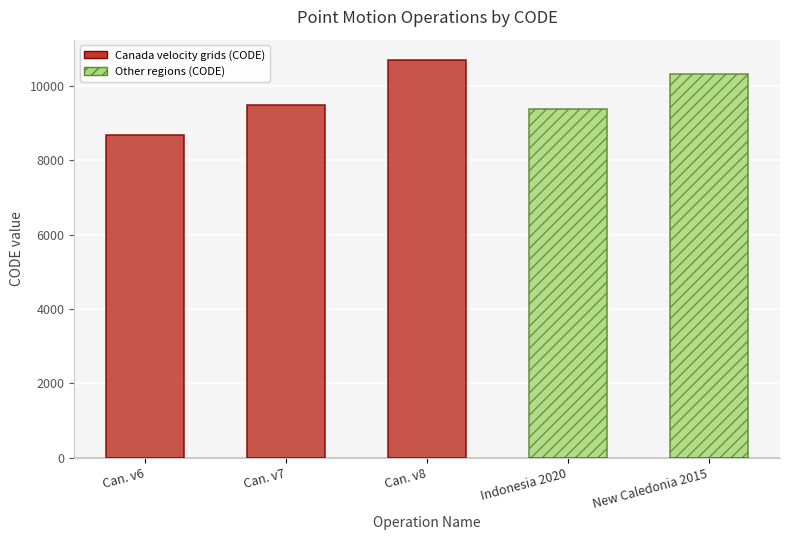

Read the value at New Caledonia 2015, to the nearest 10.

10320